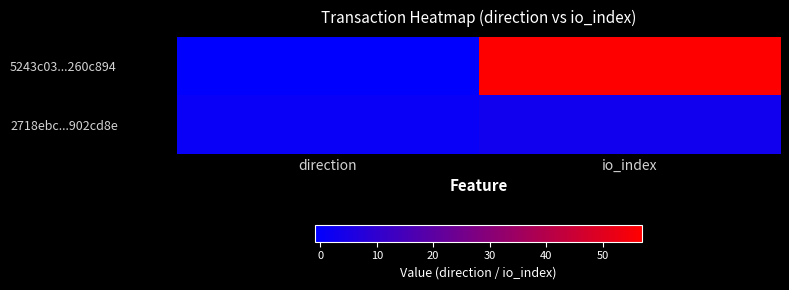

List the series in order of their peak value, highest first.

5243c03...260c894, 2718ebc...902cd8e